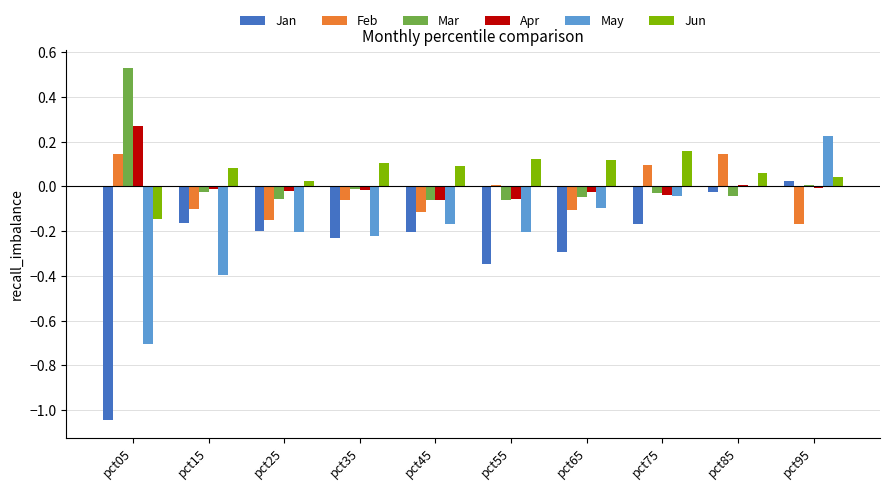

Are the bars grouped side by side (vs. stacked)?

Yes